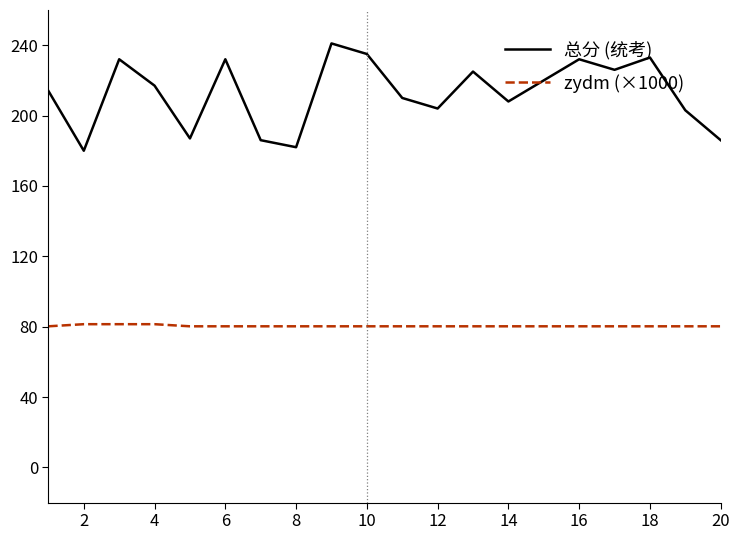

What is the greatest value displayed?

241.0